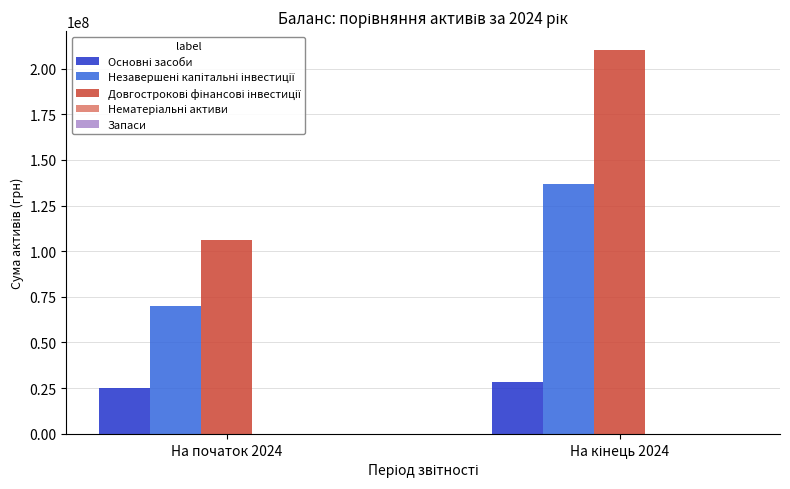

What is the greatest value displayed?

210033280